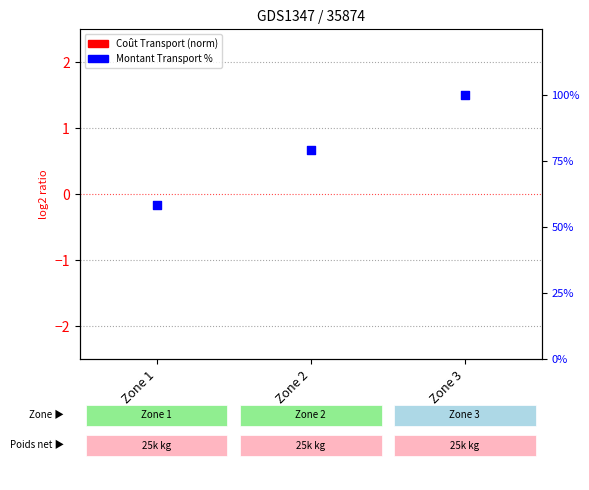

What is the change in value from Zone 1 to Zone 2?

+20.8